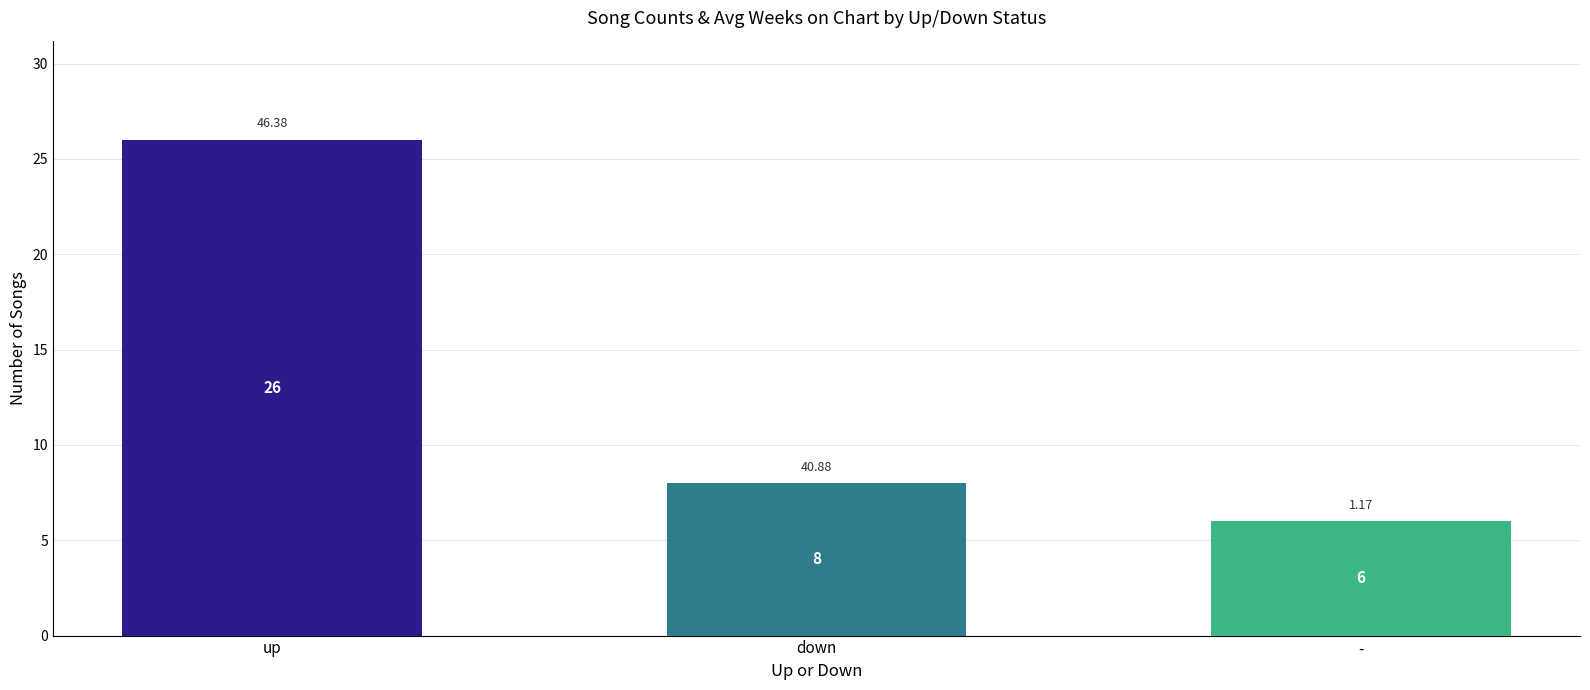

Reading left to right, list all the values displayed in this chart.

26	8	6